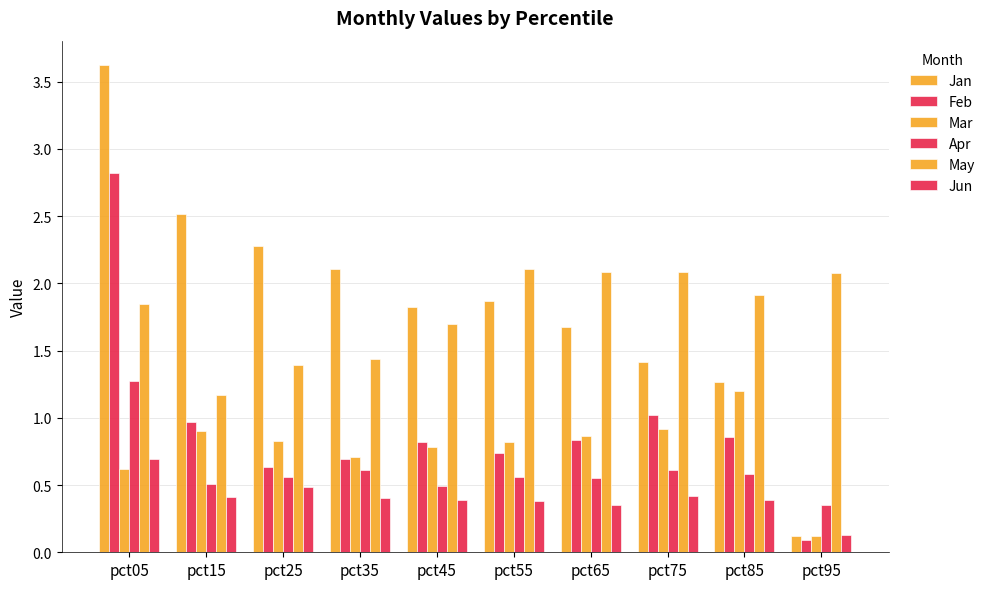

Reading right to left, list all the values displayed in this chart.

Jan: 0.1	1.3	1.4	1.7	1.9	1.8	2.1	2.3	2.5	3.6
Feb: 0.1	0.9	1.0	0.8	0.7	0.8	0.7	0.6	1.0	2.8
Mar: 0.1	1.2	0.9	0.9	0.8	0.8	0.7	0.8	0.9	0.6
Apr: 0.4	0.6	0.6	0.6	0.6	0.5	0.6	0.6	0.5	1.3
May: 2.1	1.9	2.1	2.1	2.1	1.7	1.4	1.4	1.2	1.8
Jun: 0.1	0.4	0.4	0.4	0.4	0.4	0.4	0.5	0.4	0.7